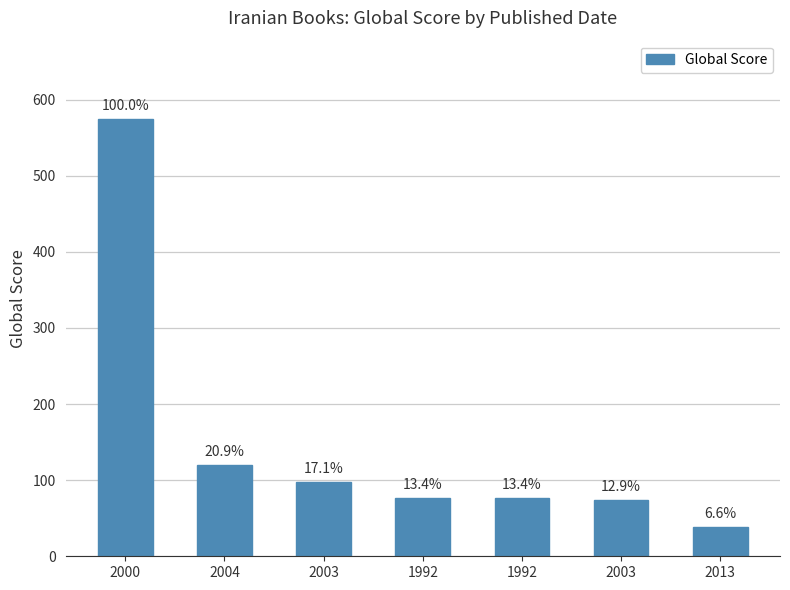

What is the ratio of the value at 1992 to the value at 2013?

2.0